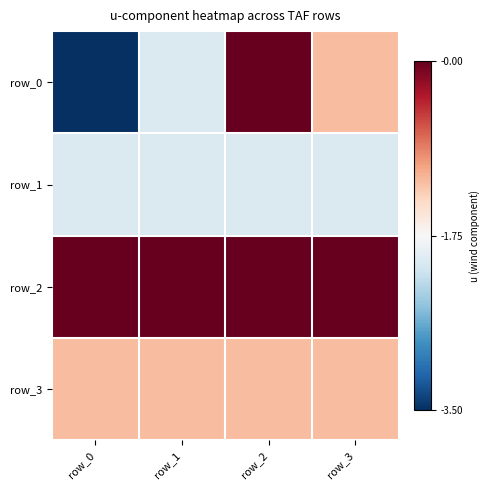

At row_2, list the series in order from smallest to largest.

row_1, row_3, row_0, row_2